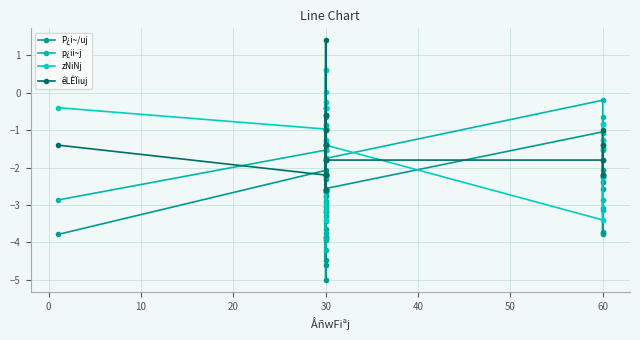

How many lines are shown in the chart?

4